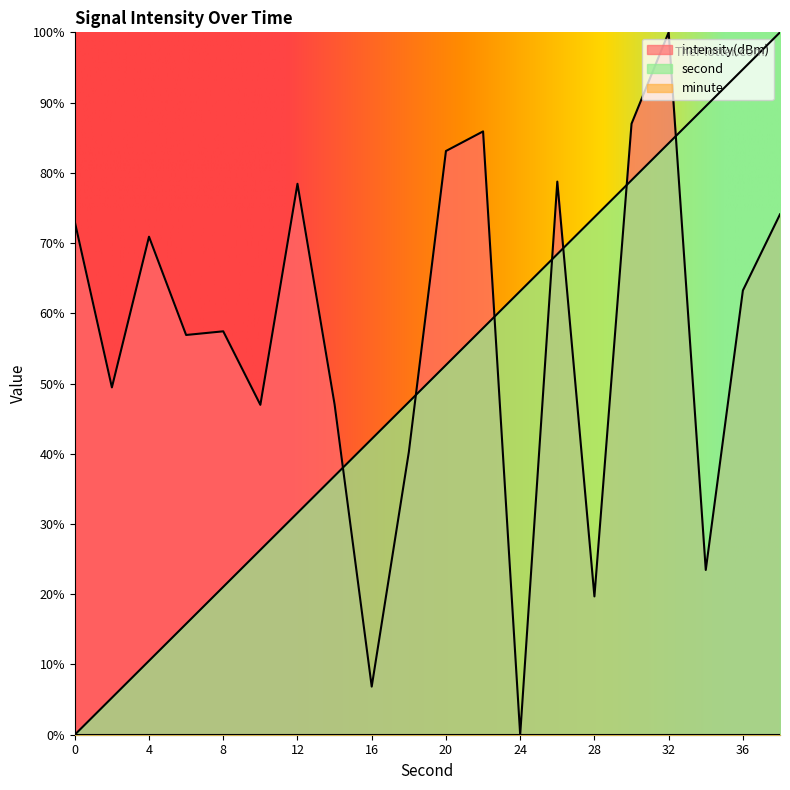

The intensity(dBm) series shows 0.0 at 24. True or false?

True